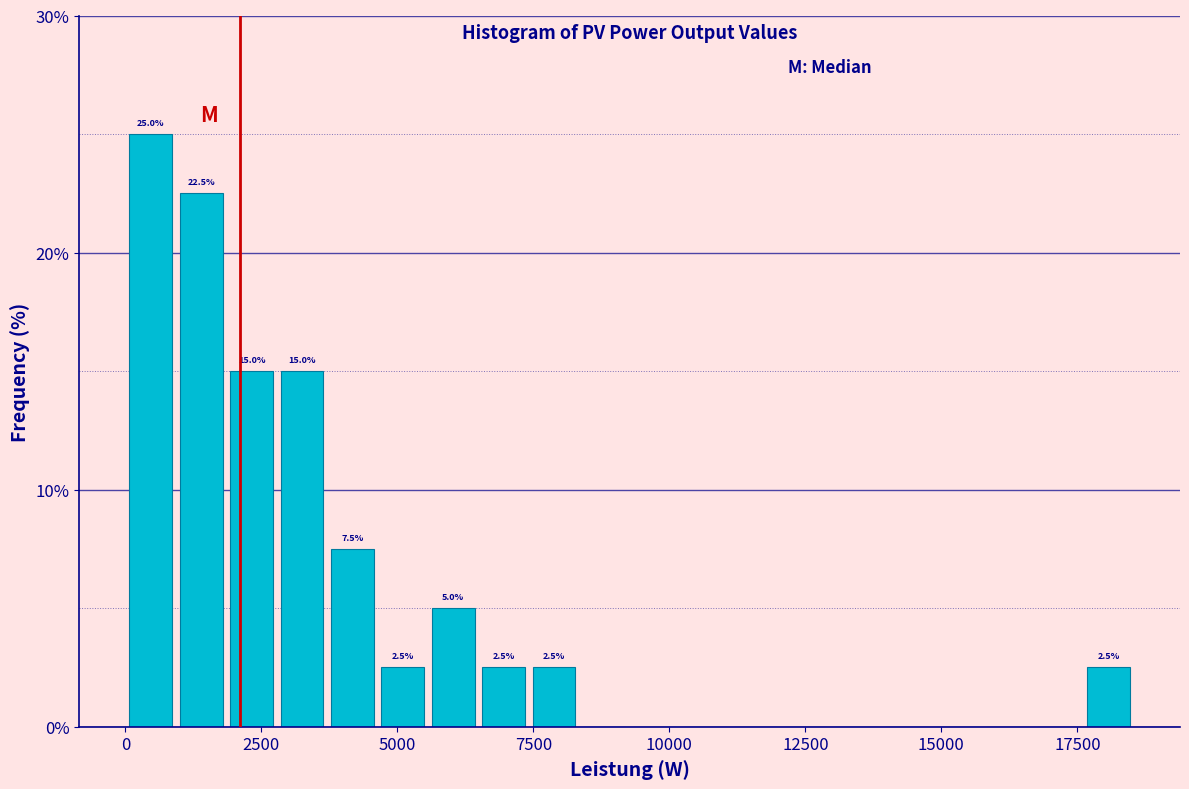

Read against the x-axis, roughly where is the centre of the tallest bar?

500